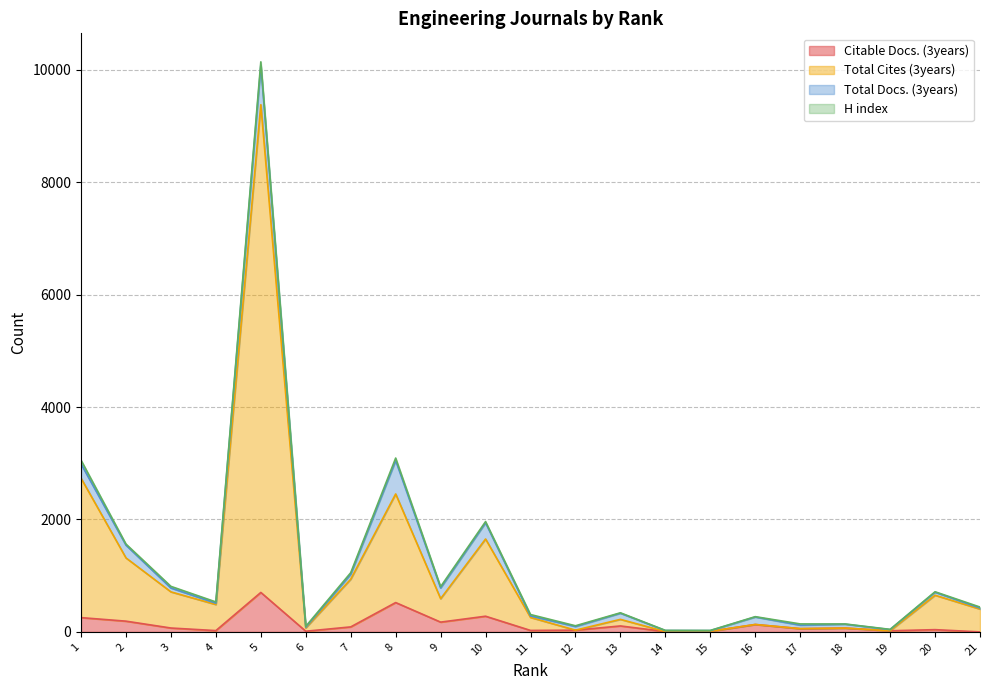

What is the total value across all series at 11?

283